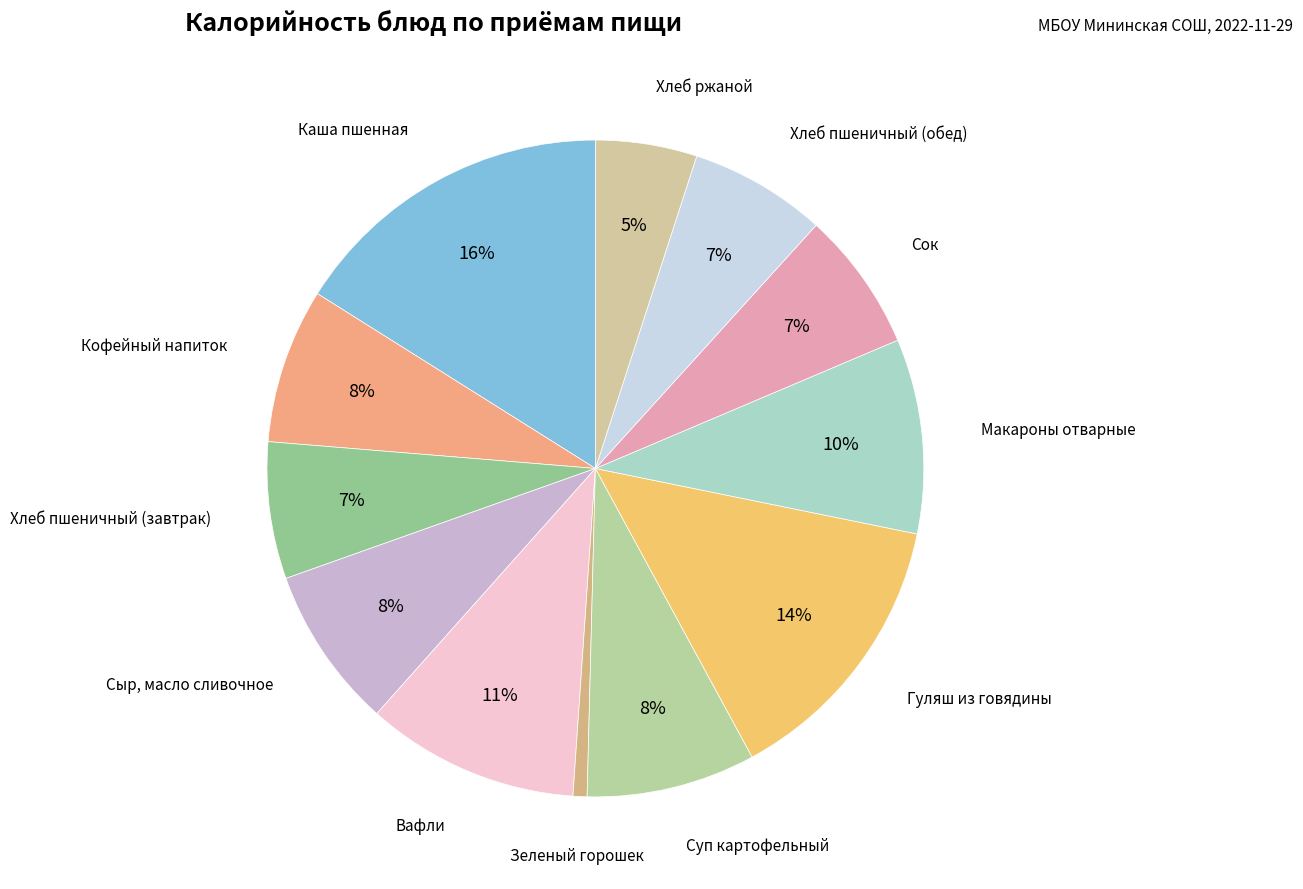

Does Макароны отварные represent more than half of the total?

No